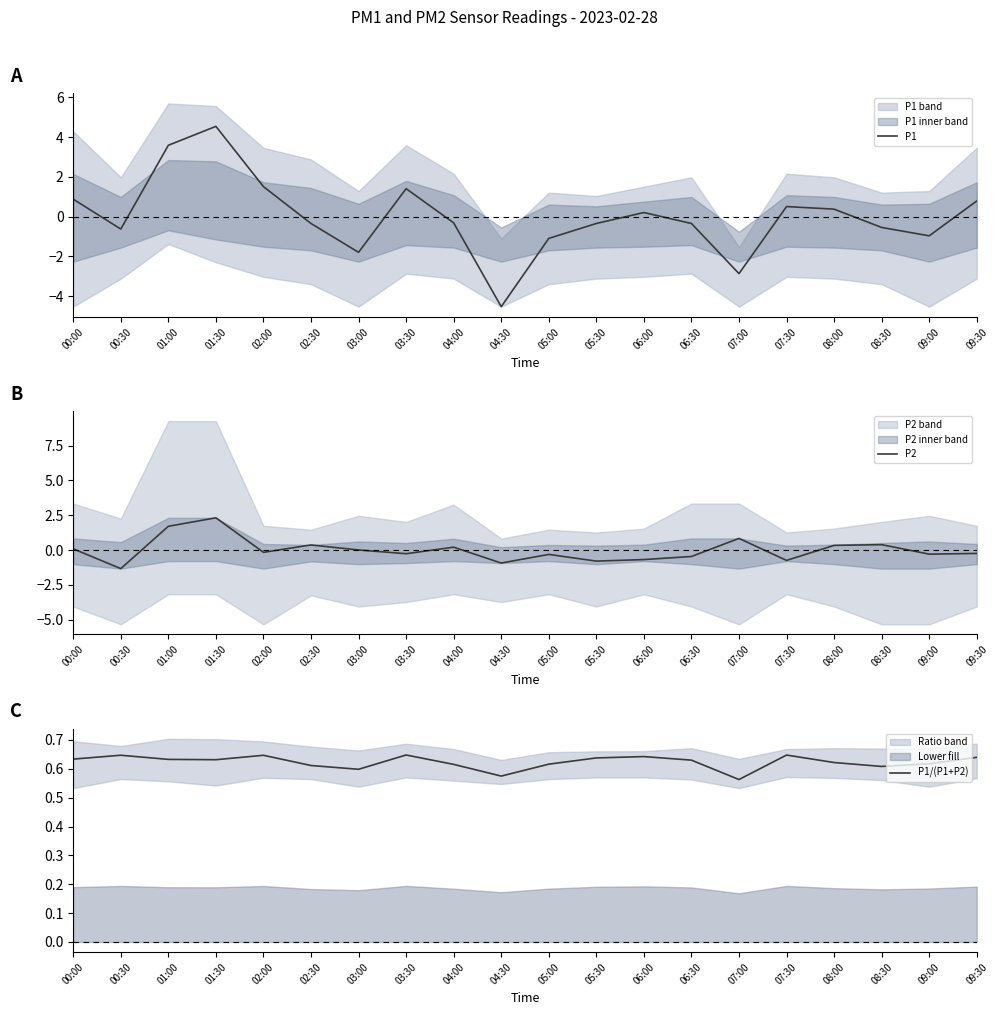

Reading left to right, transcribe all the data shown in this chart.

P1: 00:00=0.9	00:30=-0.6	01:00=3.6	01:30=4.5	02:00=1.5	02:30=-0.3	03:00=-1.8	03:30=1.4	04:00=-0.3	04:30=-4.5	05:00=-1.1	05:30=-0.3	06:00=0.2	06:30=-0.3	07:00=-2.9	07:30=0.5	08:00=0.4	08:30=-0.5	09:00=-1.0	09:30=0.8
P2: 00:00=0.1	00:30=-1.3	01:00=1.7	01:30=2.3	02:00=-0.2	02:30=0.4	03:00=0.0	03:30=-0.3	04:00=0.2	04:30=-0.9	05:00=-0.3	05:30=-0.8	06:00=-0.7	06:30=-0.5	07:00=0.8	07:30=-0.7	08:00=0.3	08:30=0.4	09:00=-0.3	09:30=-0.2
P1/(P1+P2): 00:00=0.6	00:30=0.6	01:00=0.6	01:30=0.6	02:00=0.6	02:30=0.6	03:00=0.6	03:30=0.6	04:00=0.6	04:30=0.6	05:00=0.6	05:30=0.6	06:00=0.6	06:30=0.6	07:00=0.6	07:30=0.6	08:00=0.6	08:30=0.6	09:00=0.6	09:30=0.6